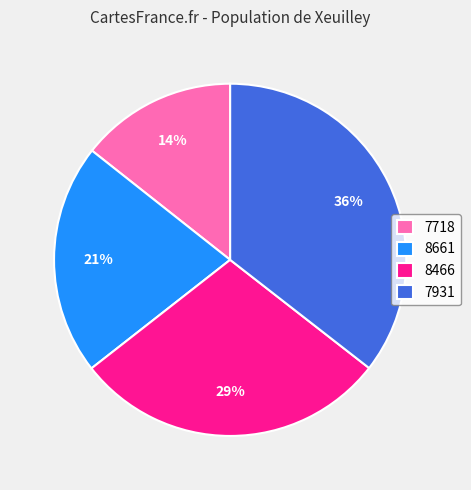

Combined, do 8661 and 7718 account for over 50%?

No